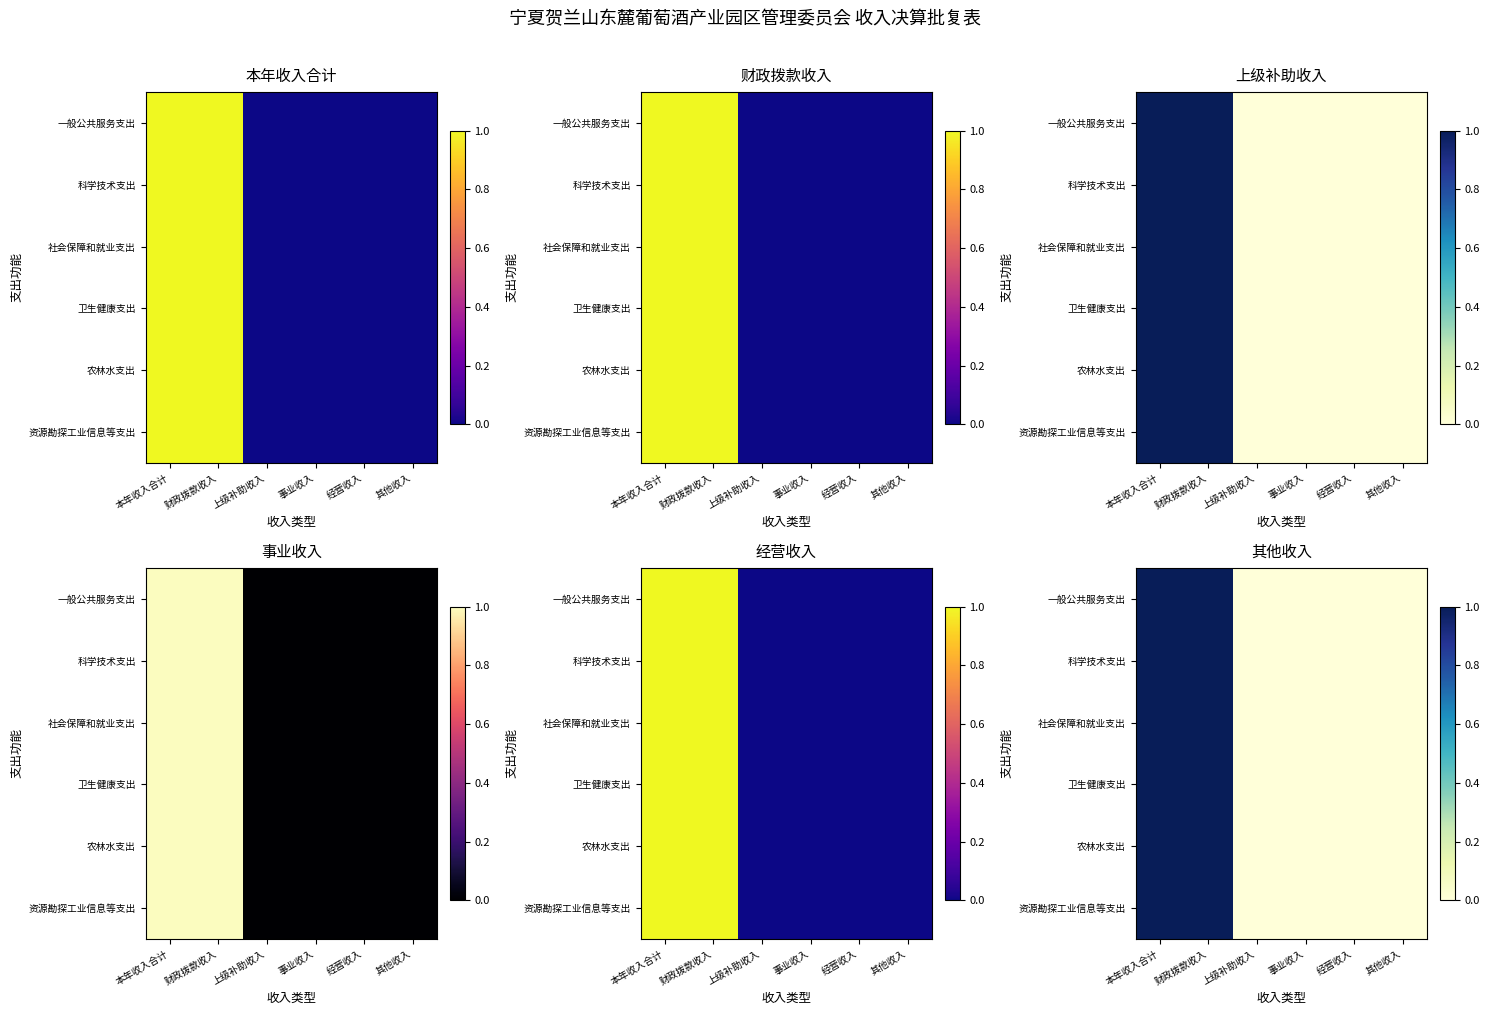

The value of 资源勘探工业信息等支出 at 本年收入合计 is 1.0. True or false?

True